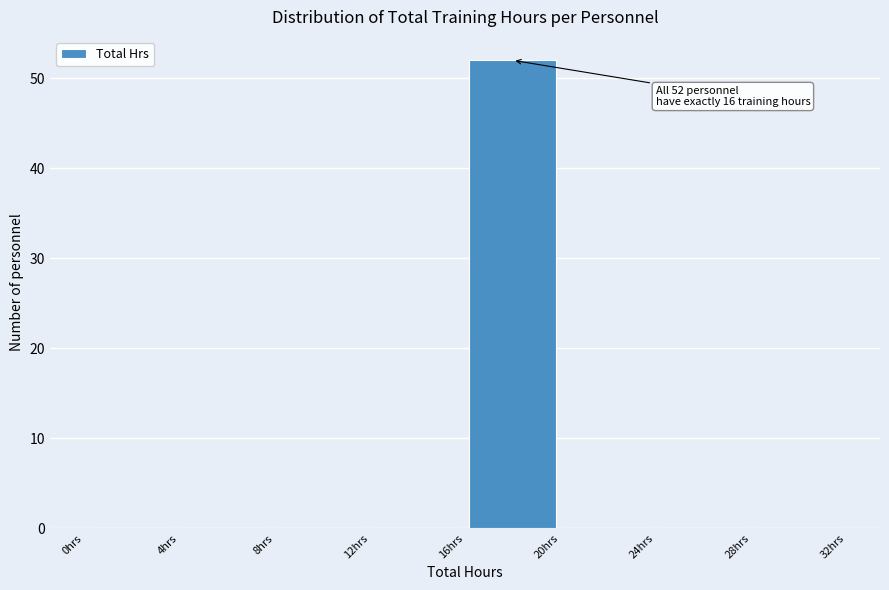

Which range on the x-axis has the tallest bar?

16 to 20